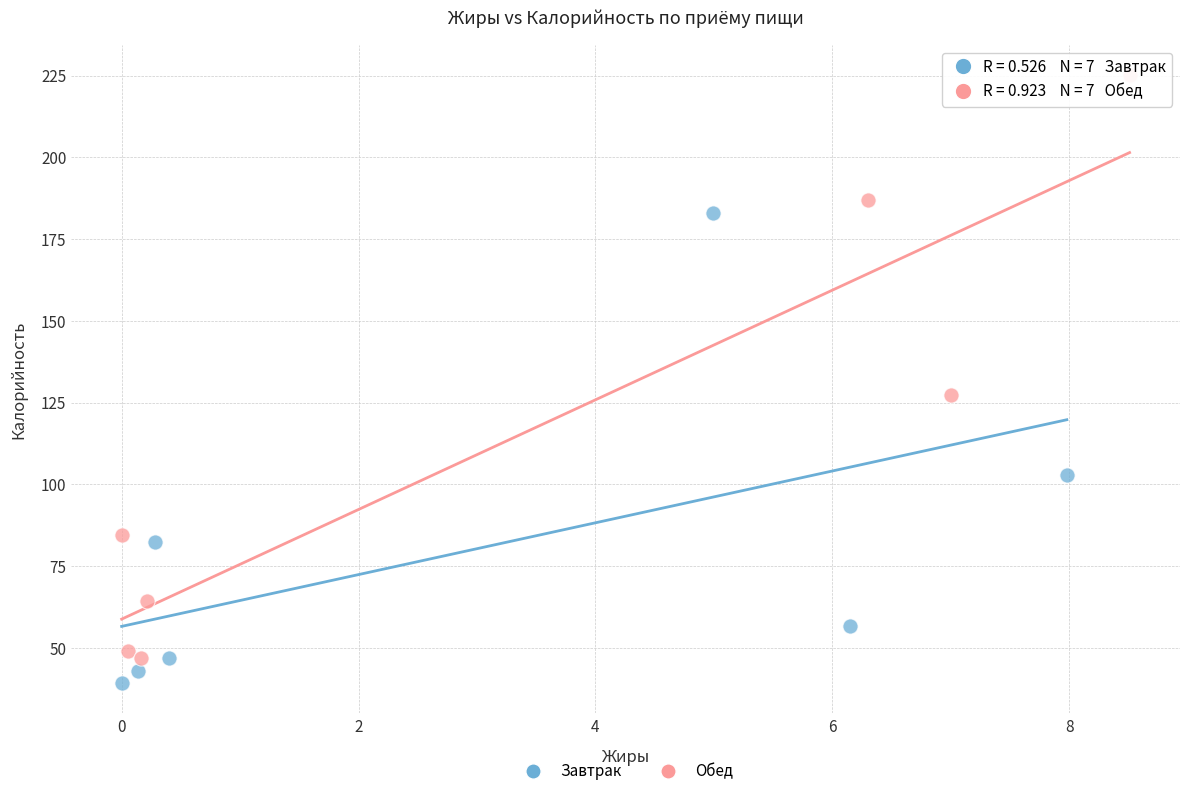

Which series reaches the maximum Y coordinate?

Обед